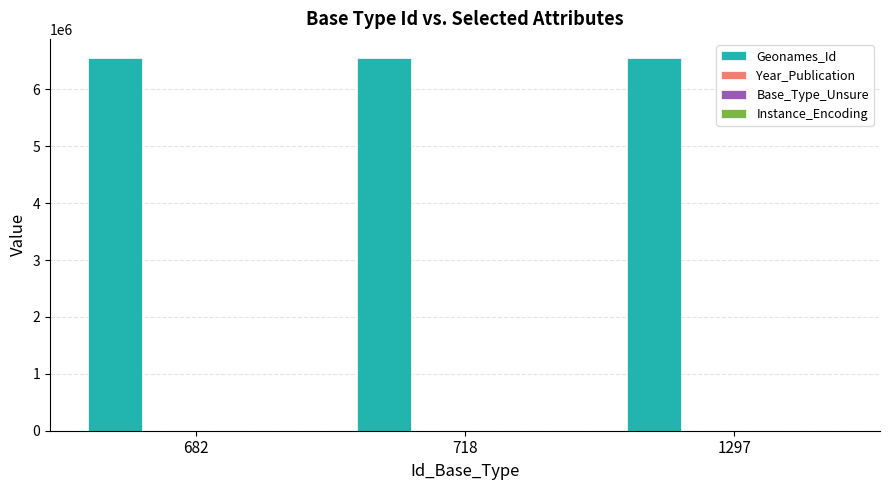

What is the greatest value displayed?

6559203